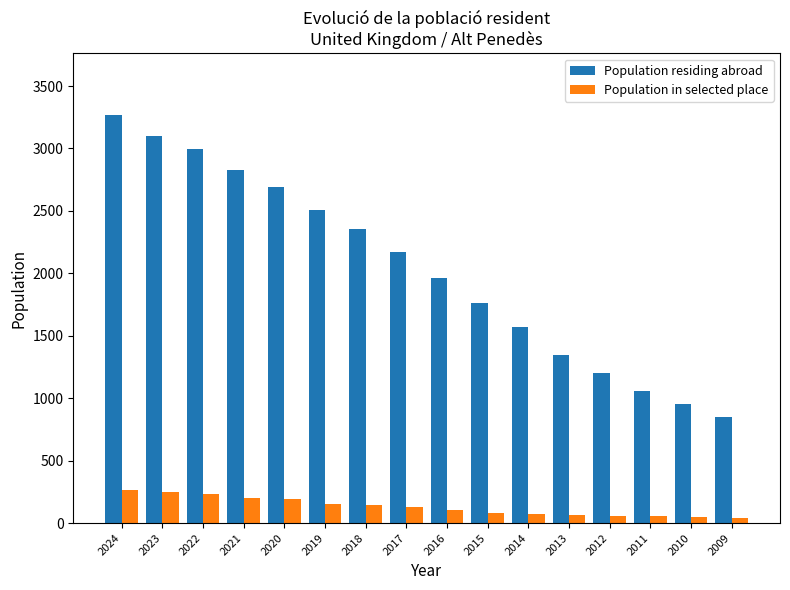

What is the average value of the Population in selected place series?

130